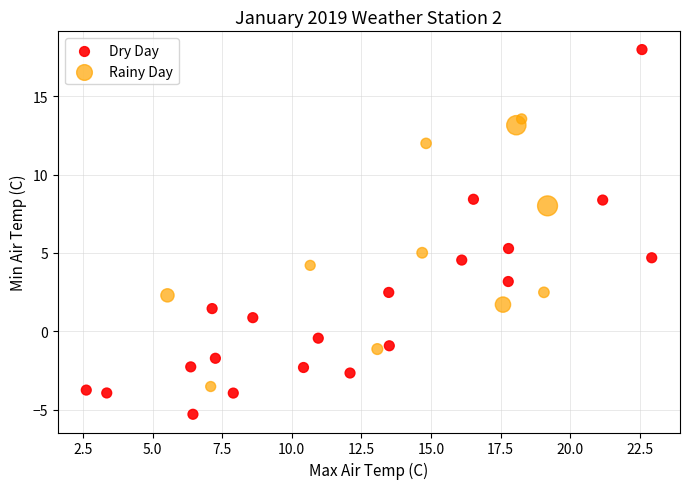

Which series has the largest Y range (max minus min)?

Dry Day